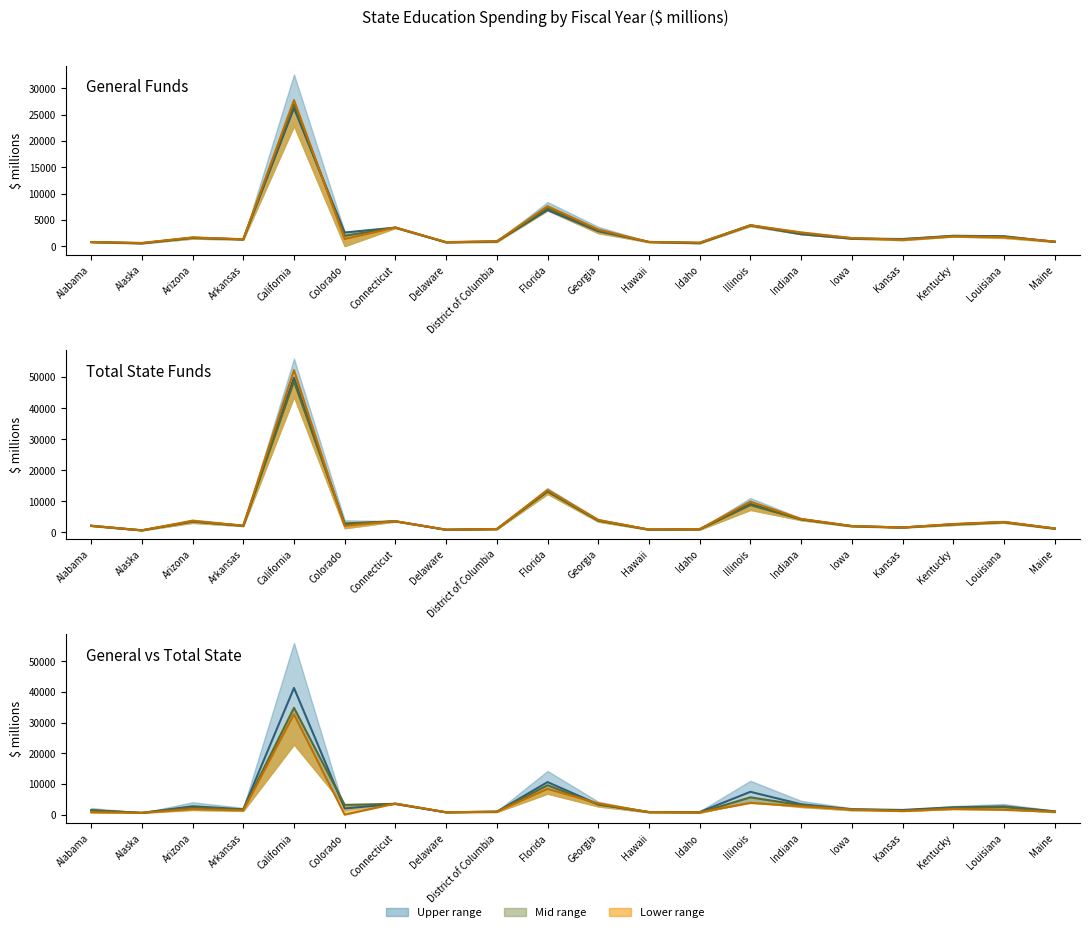

Which category has the lowest value in the Total State 2022 series?

Alaska